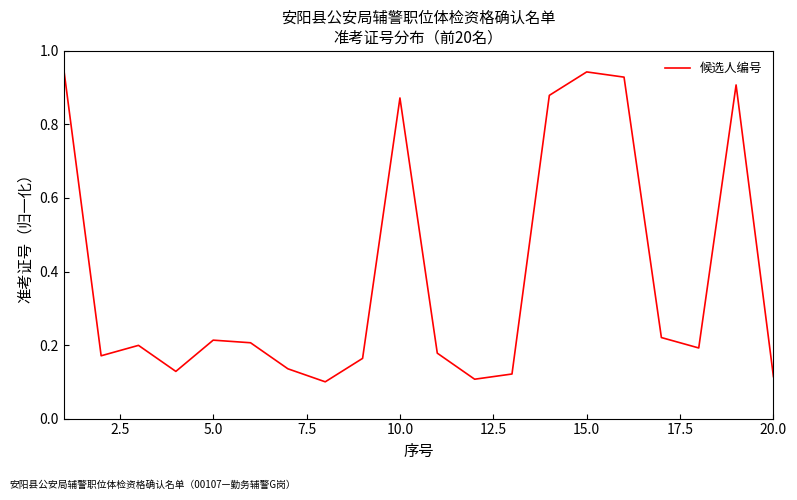

How many lines are shown in the chart?

1